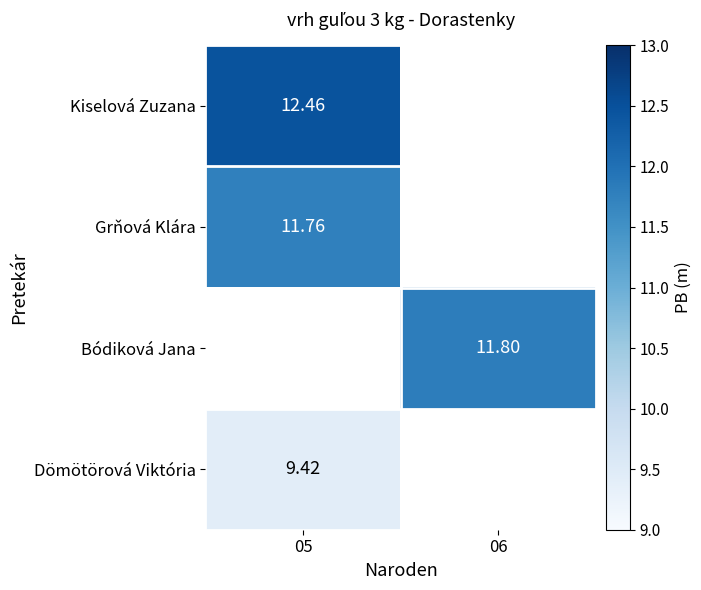

Count the number of data series in this chart.

4